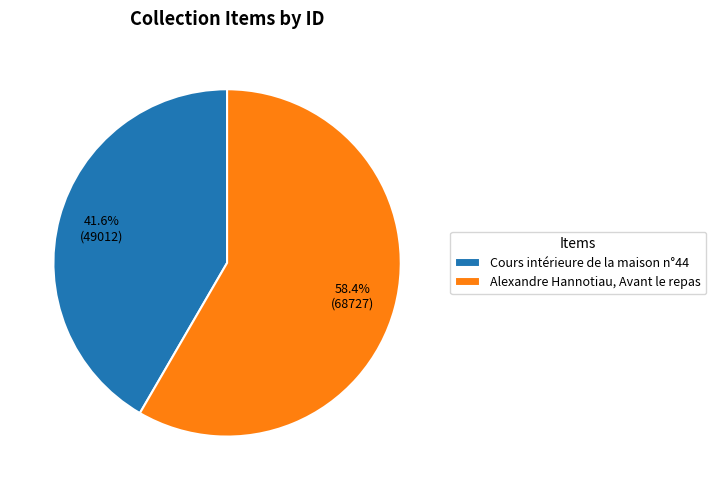

To the nearest percent, what is the difference between the largest and smallest slice percentages?

17%